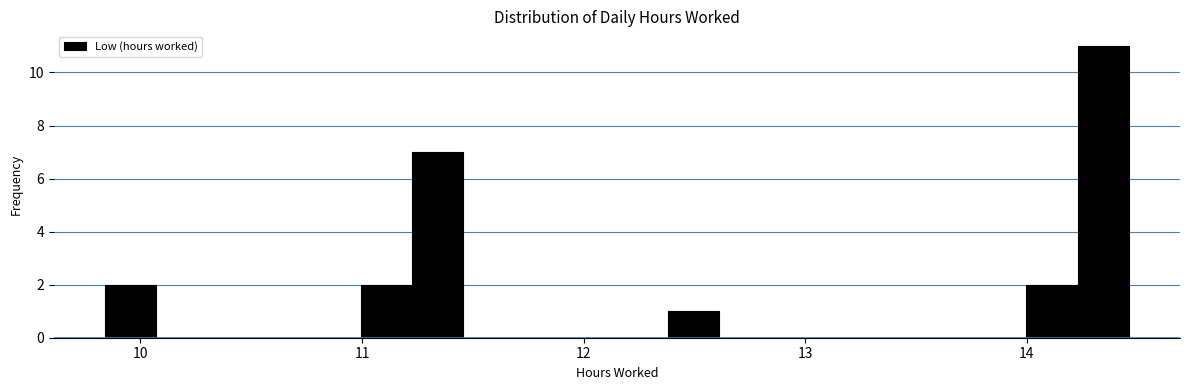

Read against the x-axis, roughly where is the centre of the tallest bar?

14.3